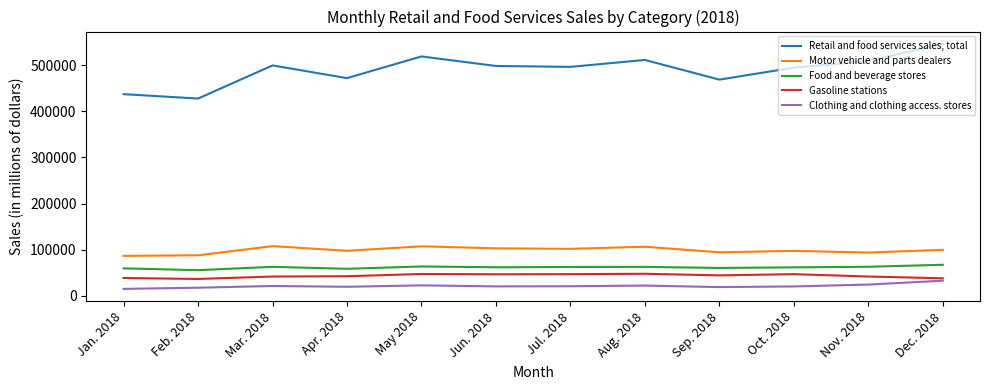

True or false: Clothing and clothing access. stores has a value of 22457 at Aug. 2018.

True